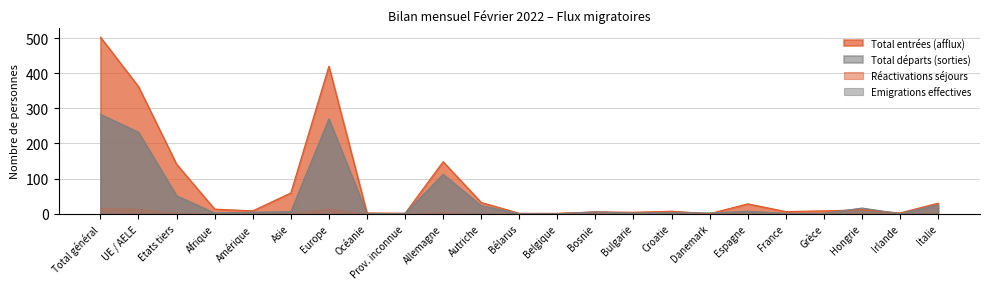

Is the value of Total départs (sorties) at Océanie greater than the value of Emigrations effectives at Autriche?

No